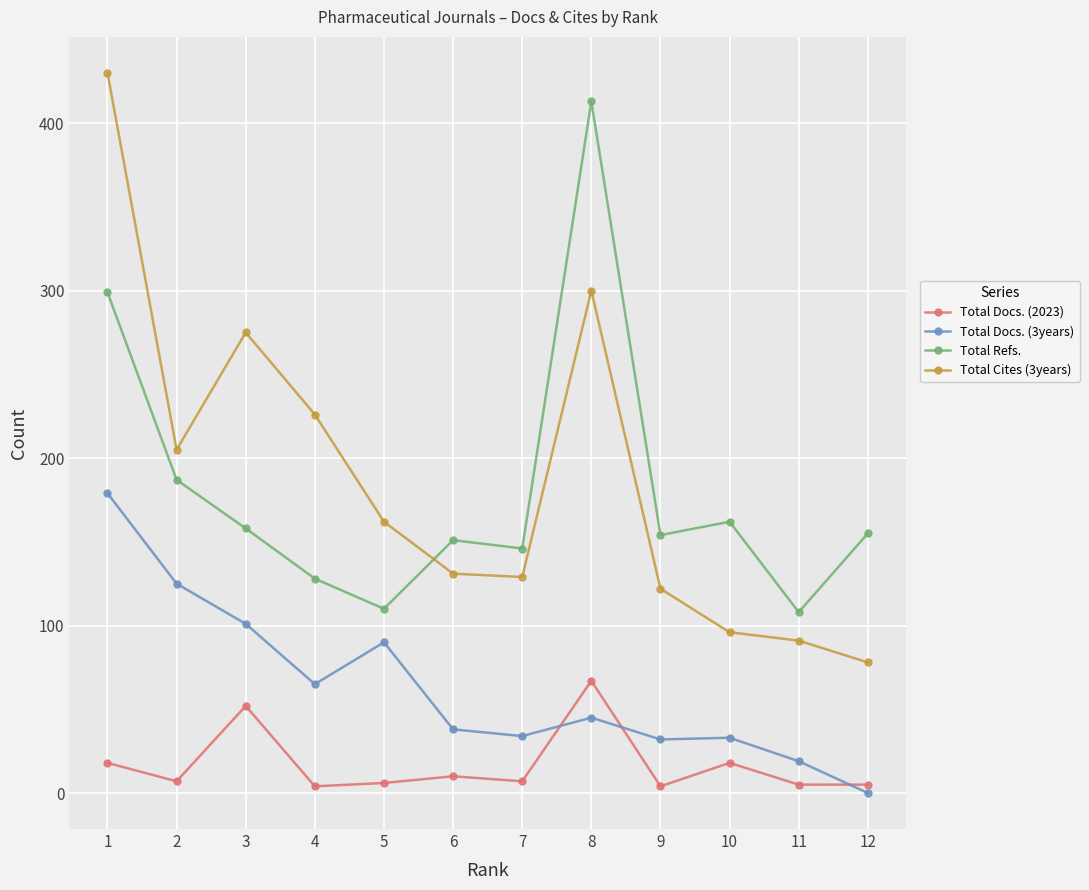

At which label does Total Cites (3years) first exceed 162?

1